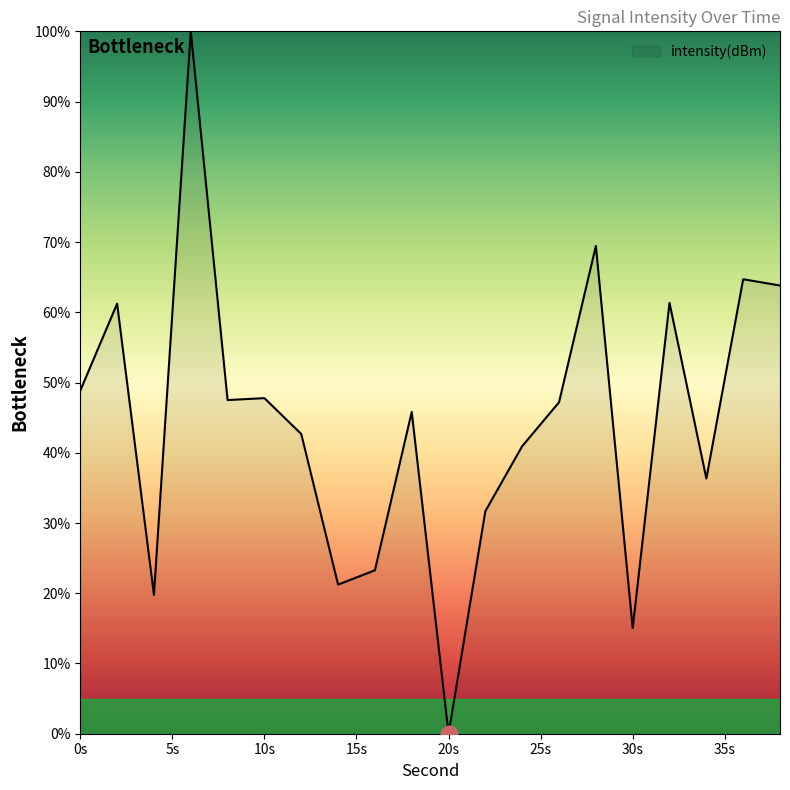

Does the chart display data point markers on the line(s)?

No